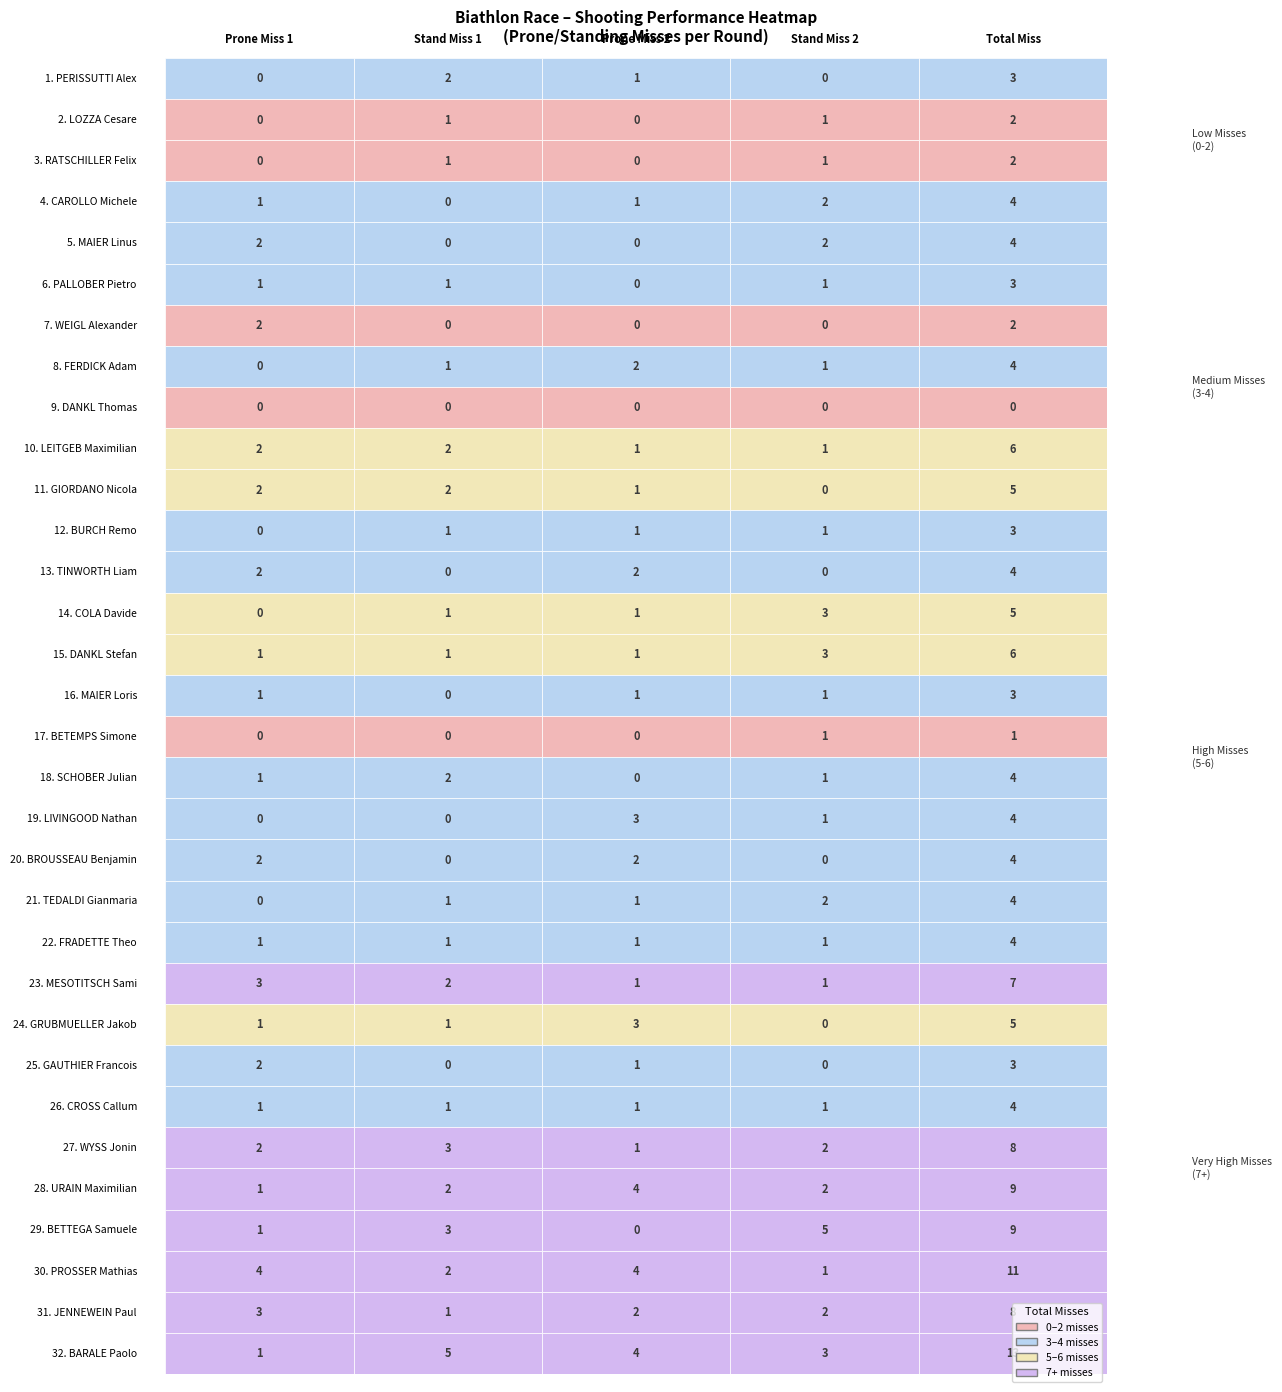

Is it true that the value at 7 is 5?

False